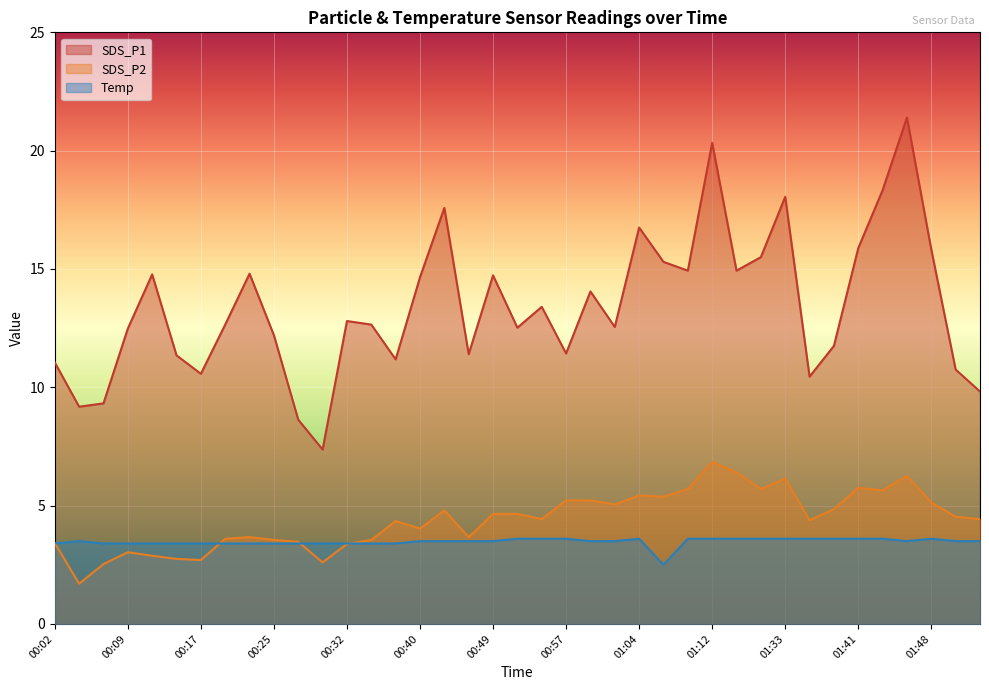

List the labels in order of SDS_P1 value, largest first.

01:46, 01:12, 01:43, 01:33, 00:42, 01:04, 01:41, 01:48, 01:31, 01:07, 01:09, 01:28, 00:22, 00:12, 00:49, 00:40, 00:59, 00:54, 00:32, 00:19, 00:35, 01:02, 00:52, 00:09, 00:25, 01:38, 00:57, 00:45, 00:14, 00:37, 00:02, 01:51, 00:17, 01:36, 01:53, 00:07, 00:04, 00:27, 00:30